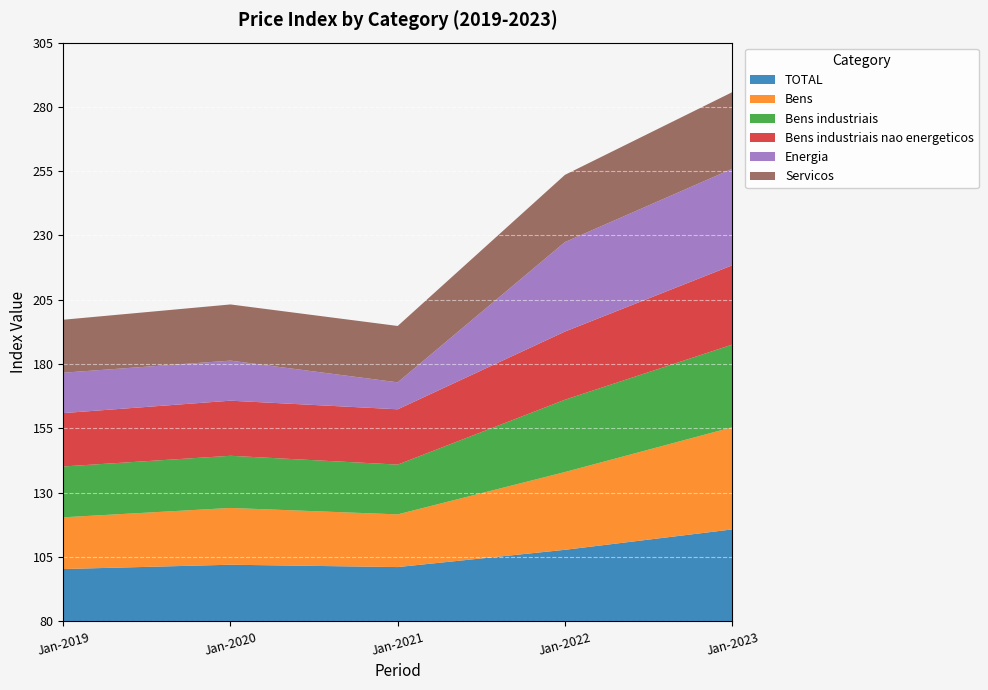

Reading right to left, transcribe all the data shown in this chart.

TOTAL: Jan-2023=115.7	Jan-2022=107.8	Jan-2021=101.1	Jan-2020=102.0	Jan-2019=100.3
Bens: Jan-2023=119.7	Jan-2022=110.2	Jan-2021=100.5	Jan-2020=102.1	Jan-2019=100.1
Bens industriais: Jan-2023=112.1	Jan-2022=108.1	Jan-2021=99.3	Jan-2020=100.3	Jan-2019=99.8
Bens industriais nao energeticos: Jan-2023=110.8	Jan-2022=106.5	Jan-2021=101.5	Jan-2020=101.4	Jan-2019=100.8
Energia: Jan-2023=117.5	Jan-2022=114.8	Jan-2021=90.5	Jan-2020=95.6	Jan-2019=95.7
Servicos: Jan-2023=109.8	Jan-2022=106.1	Jan-2021=101.9	Jan-2020=101.8	Jan-2019=100.6